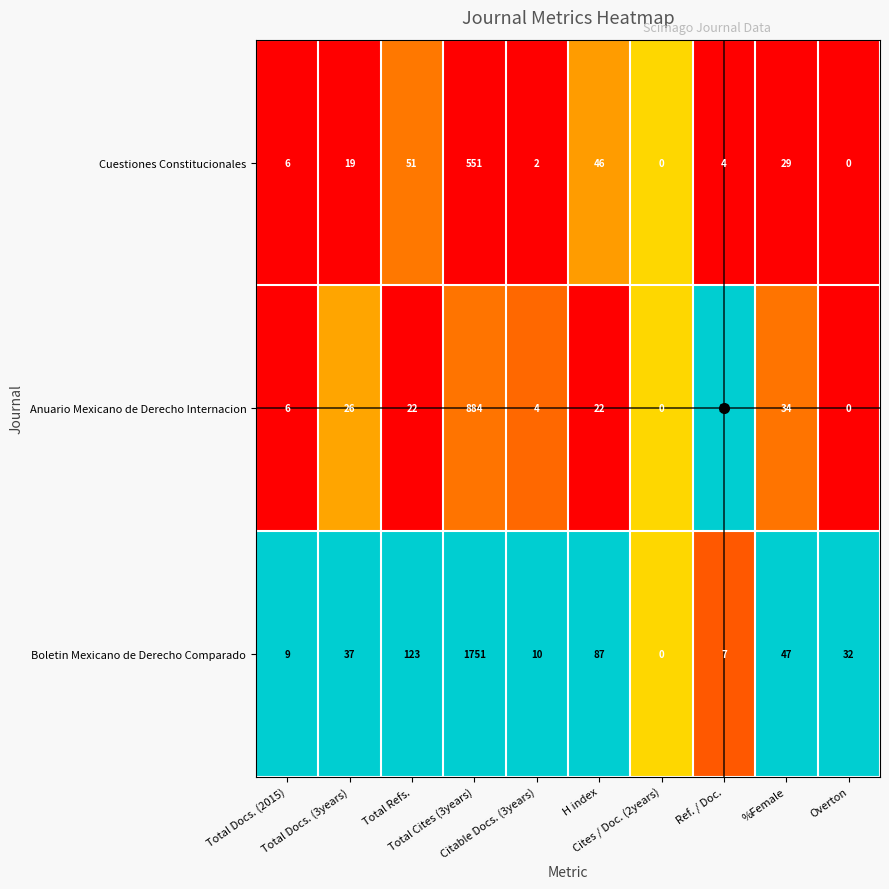

What is the average value of the Cuestiones Constitucionales series?

71